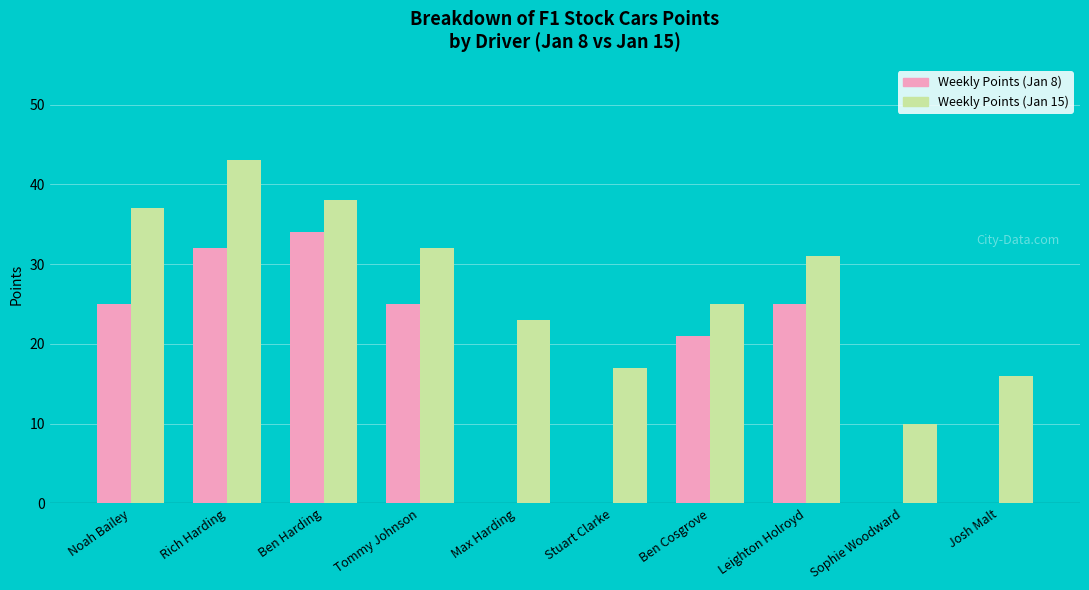

What is the sum of all Weekly Points (Jan 15) values?

272